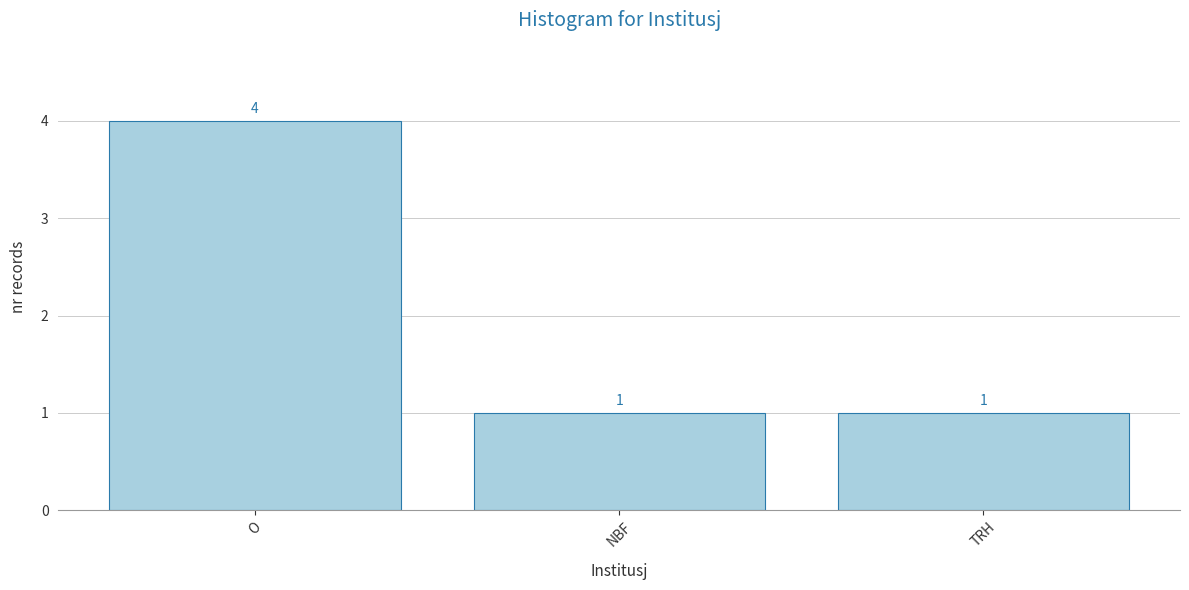

How many values exceed 1?

1